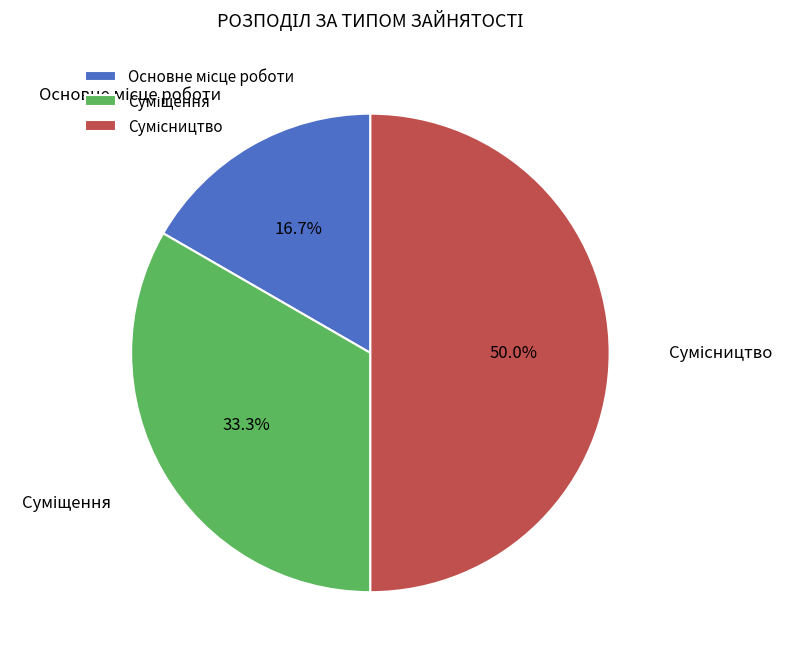

To the nearest percent, what is the difference between the largest and smallest slice percentages?

33%